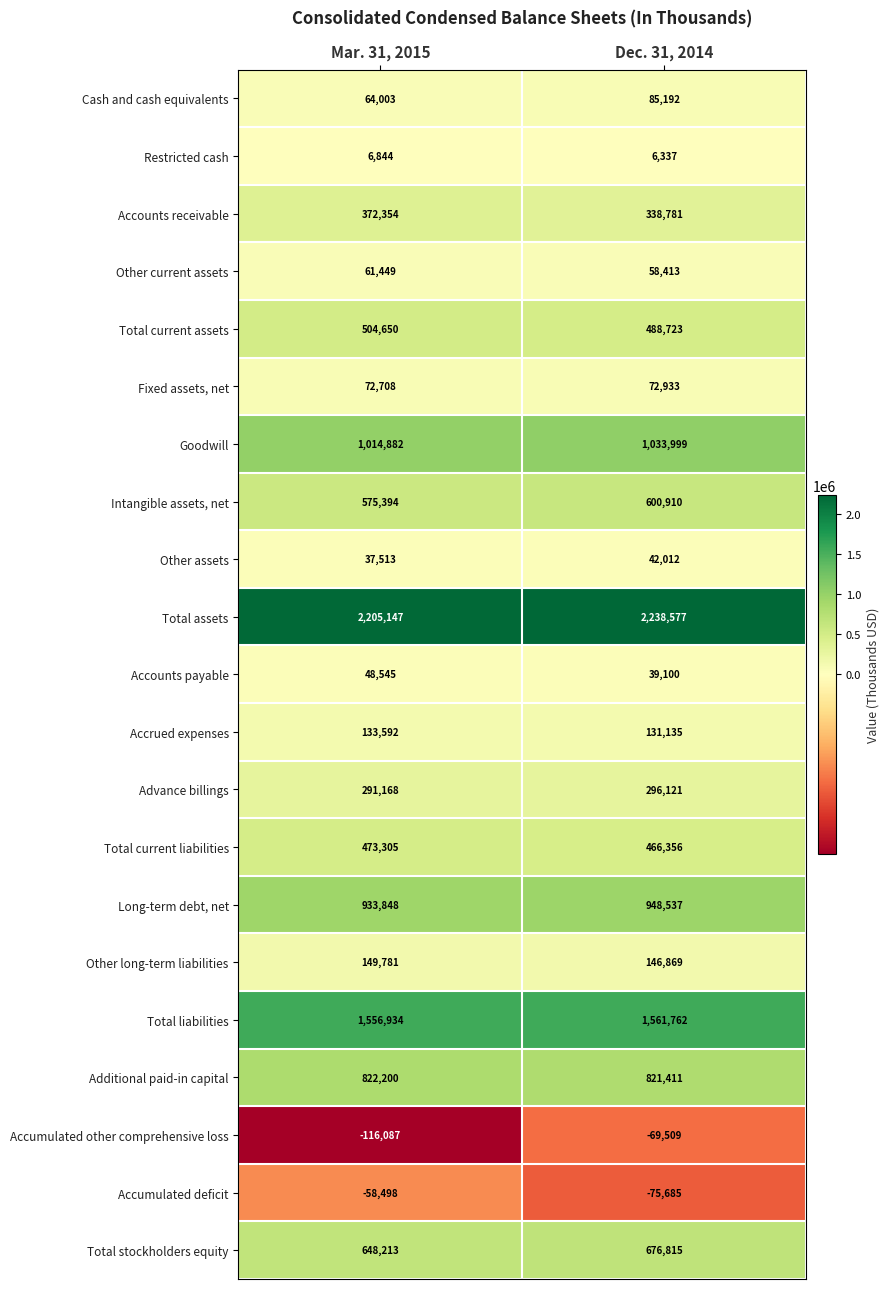

At which label is Total liabilities closest to 1559348?

Mar. 31, 2015